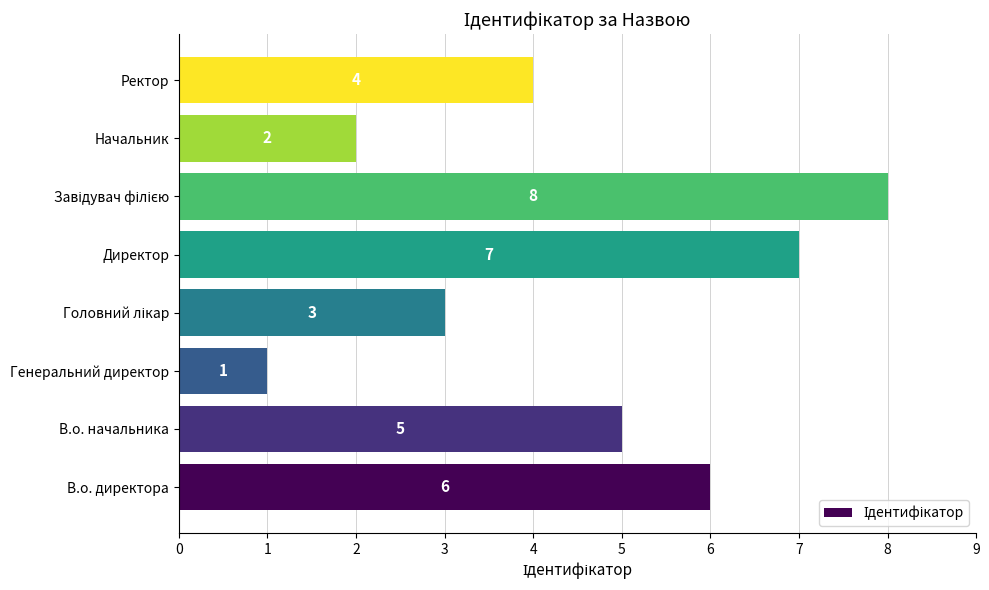

What is the difference between the second highest and minimum values?

6